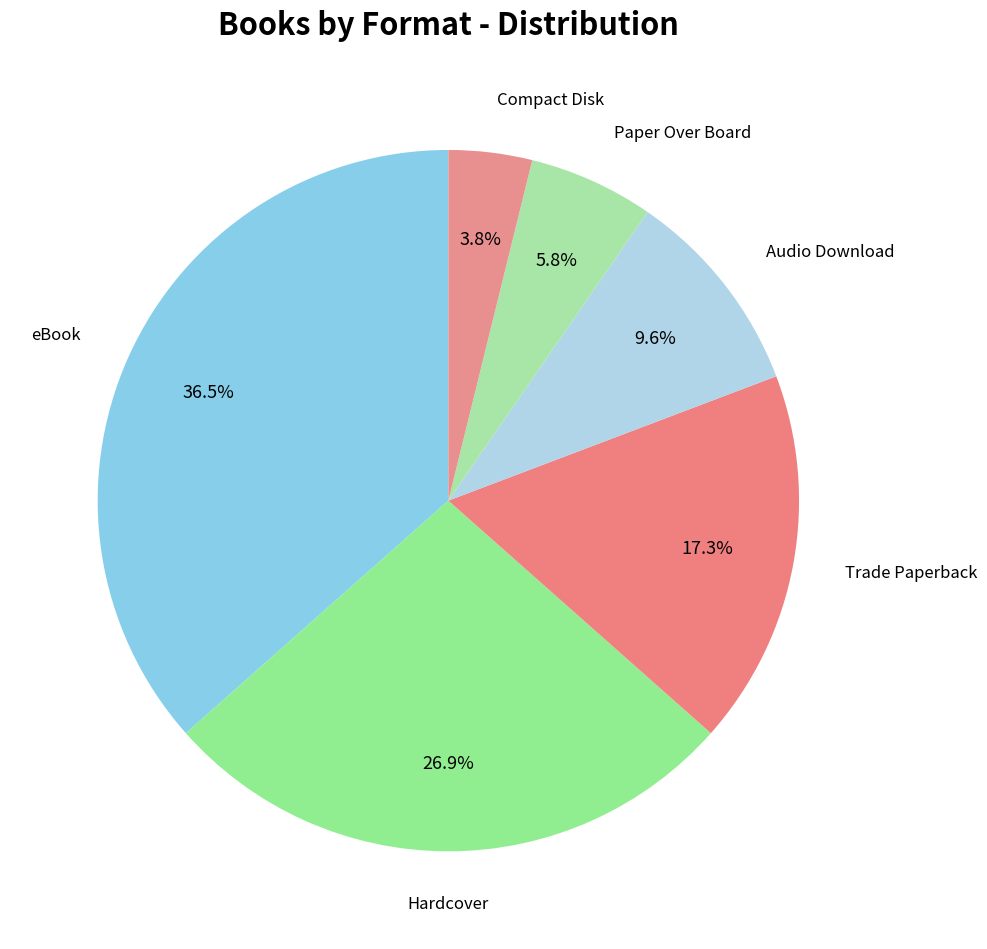

True or false: Paper Over Board accounts for 20% of the total.

False